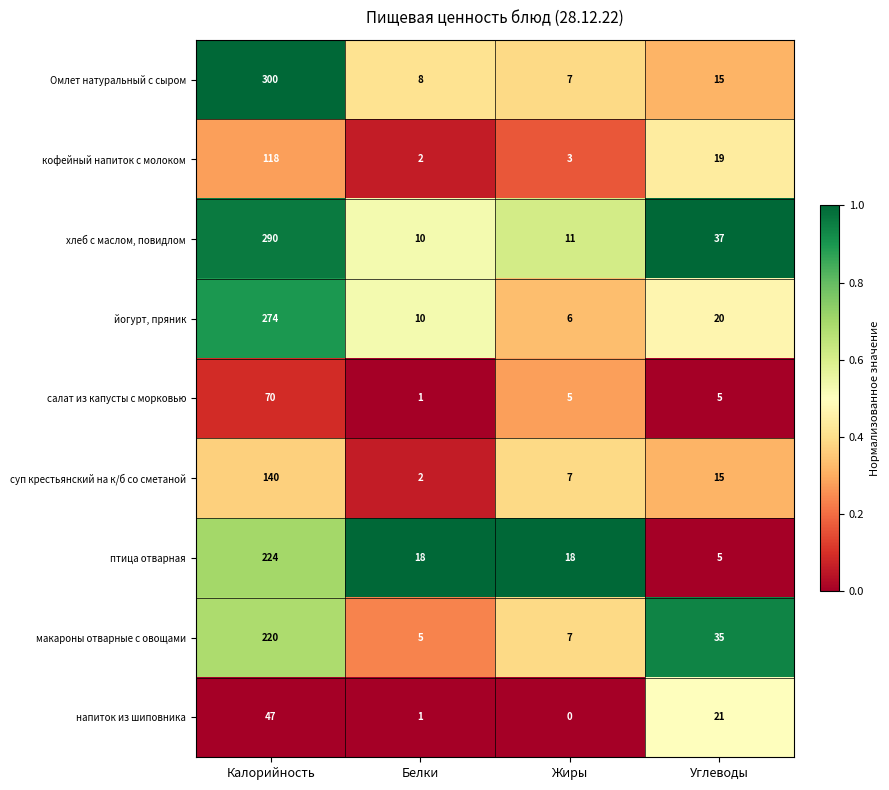

Between Белки and Жиры, which series saw the biggest shift?

суп крестьянский на к/б со сметаной